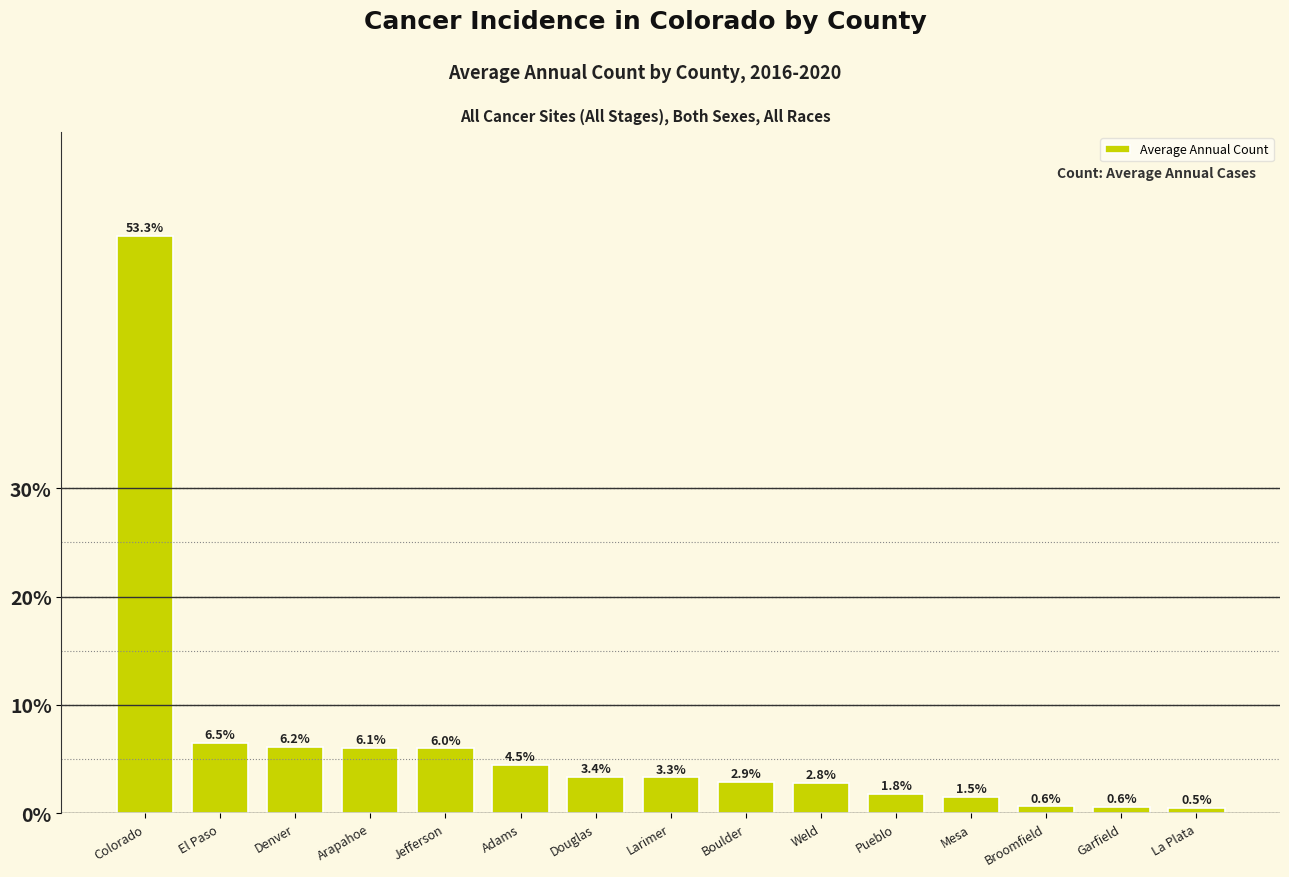

Which label corresponds to the largest value in the chart?

Colorado